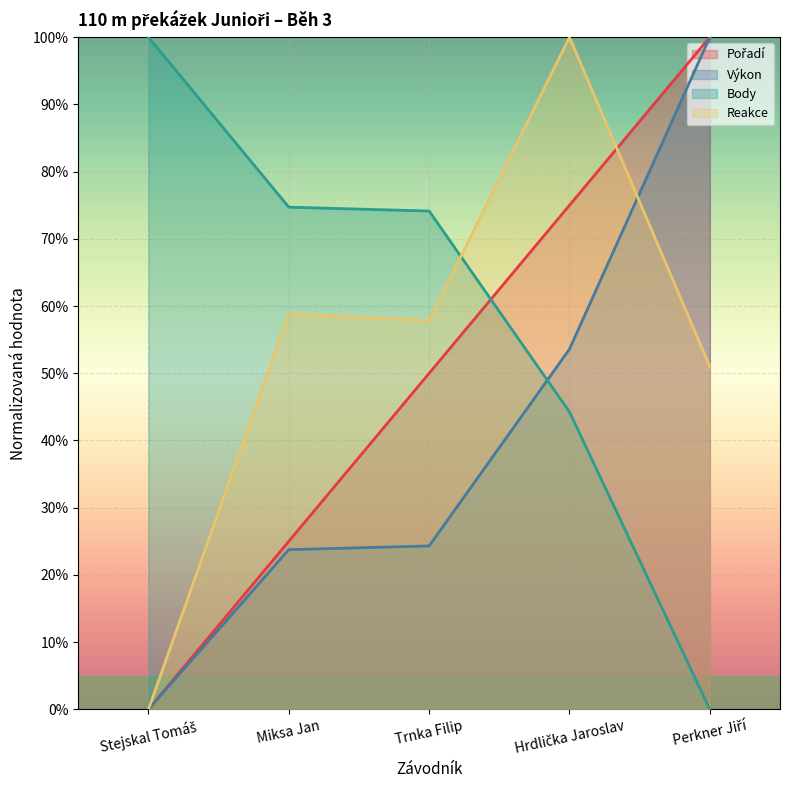

Where do Body and Výkon first cross each other?

Trnka Filip and Hrdlička Jaroslav